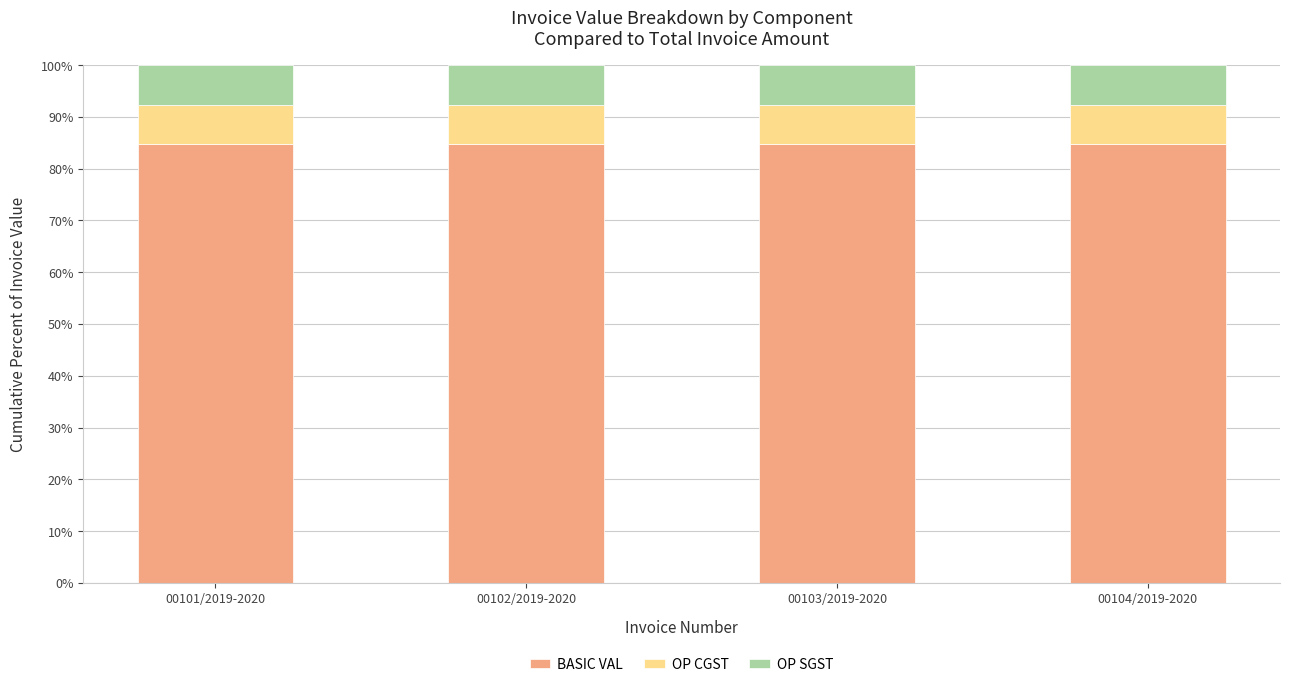

What is the total value across all series at 00103/2019-2020?

100.0